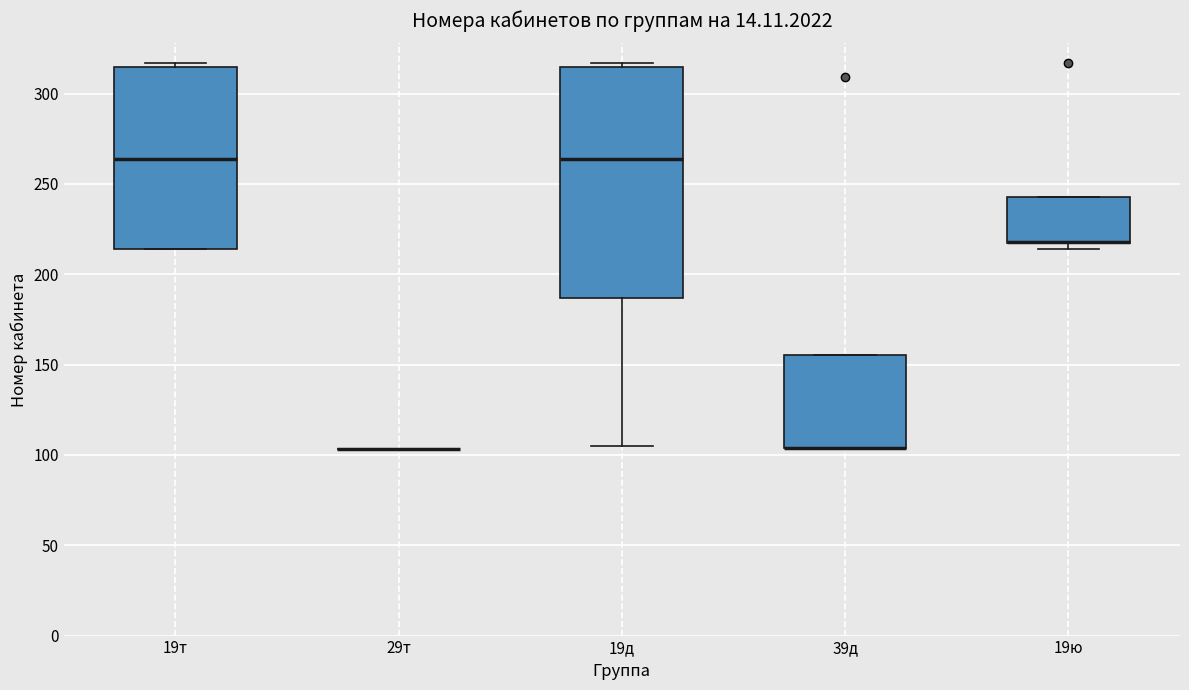

Reading left to right, read every box against the y-axis: the position of its median line, the range the box covers, and the ends of its whiskers. The values are not printed on the chart, so give them approximately, as read against the axis.

19т: median 265, box 215 to 315, whiskers 215 to 315 (just above the box's upper edge)
29т: box collapsed to a line at 105, whiskers 105 to 105
19д: median 265, box 185 to 315, whiskers 105 to 315 (just above the box's upper edge)
39д: median 105 (drawn on the box's lower edge), box 105 to 155, whiskers 105 to 155
19ю: median 220 (drawn on the box's lower edge), box 215 to 245, whiskers 215 (just below the box's lower edge) to 245